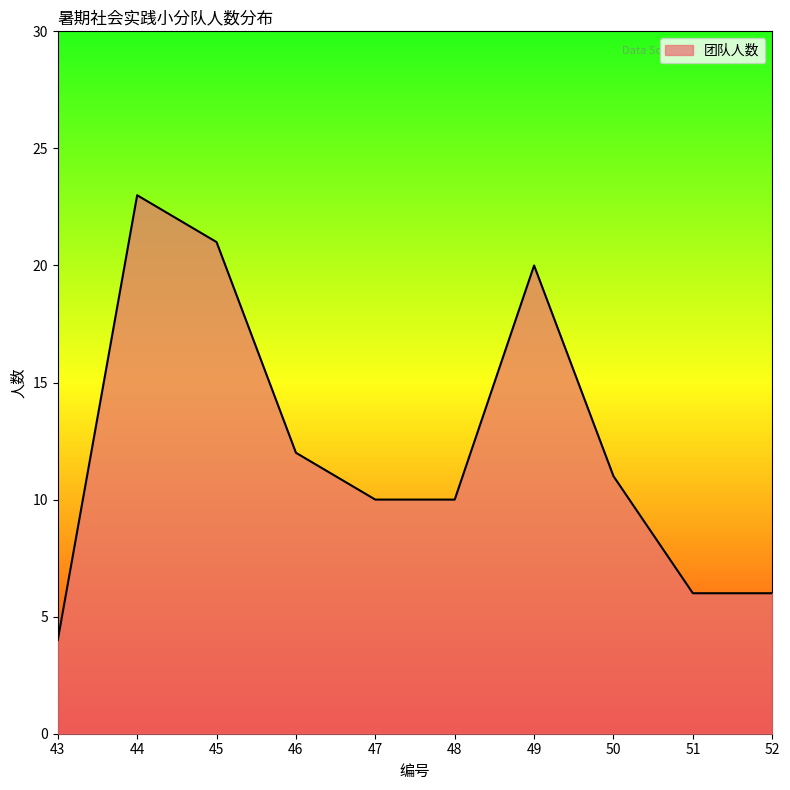

Reading left to right, list all the values displayed in this chart.

43=4	44=23	45=21	46=12	47=10	48=10	49=20	50=11	51=6	52=6